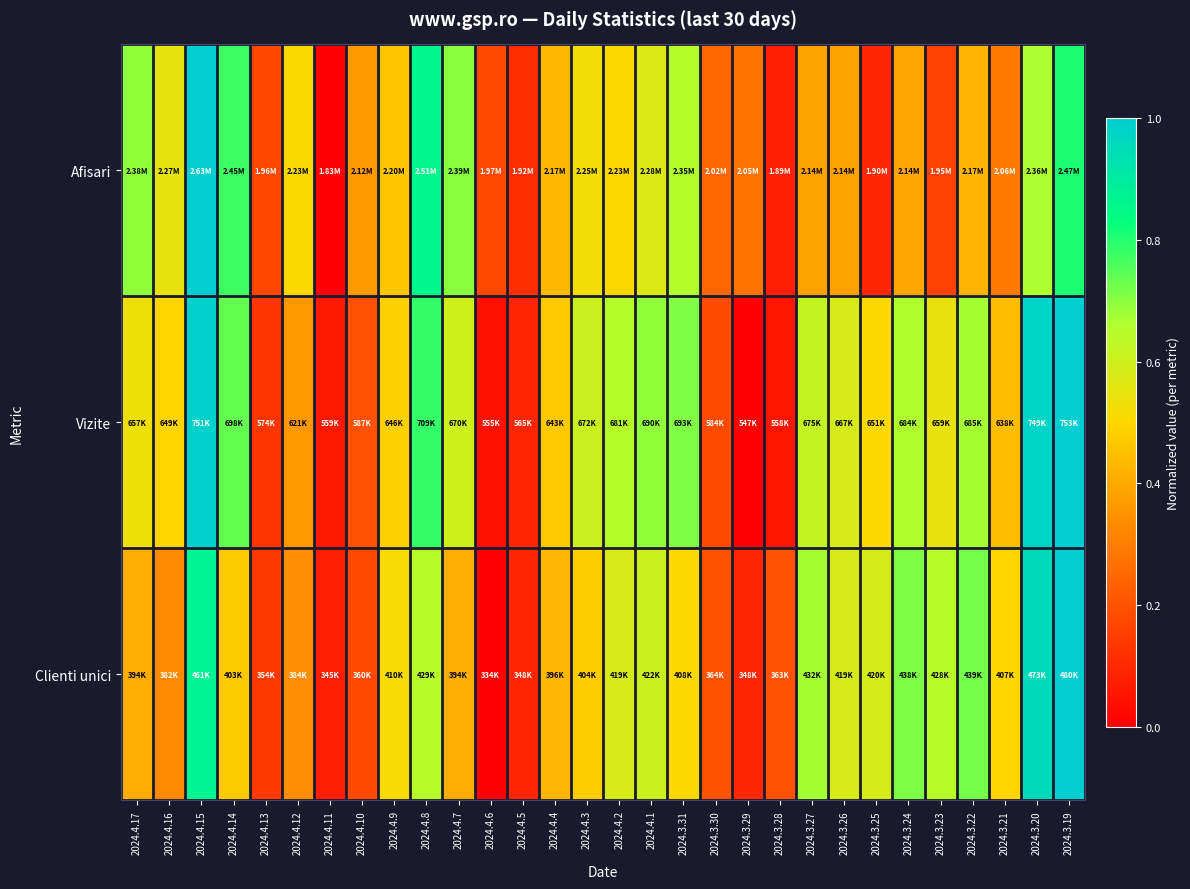

Reading left to right, what are all the values shown in this chart?

Afisari: 2024.4.17=0.7	2024.4.16=0.6	2024.4.15=1.0	2024.4.14=0.8	2024.4.13=0.2	2024.4.12=0.5	2024.4.11=0.0	2024.4.10=0.4	2024.4.9=0.5	2024.4.8=0.9	2024.4.7=0.7	2024.4.6=0.2	2024.4.5=0.1	2024.4.4=0.4	2024.4.3=0.5	2024.4.2=0.5	2024.4.1=0.6	2024.3.31=0.7	2024.3.30=0.2	2024.3.29=0.3	2024.3.28=0.1	2024.3.27=0.4	2024.3.26=0.4	2024.3.25=0.1	2024.3.24=0.4	2024.3.23=0.2	2024.3.22=0.4	2024.3.21=0.3	2024.3.20=0.7	2024.3.19=0.8
Vizite: 2024.4.17=0.5	2024.4.16=0.5	2024.4.15=1.0	2024.4.14=0.7	2024.4.13=0.1	2024.4.12=0.4	2024.4.11=0.1	2024.4.10=0.2	2024.4.9=0.5	2024.4.8=0.8	2024.4.7=0.6	2024.4.6=0.0	2024.4.5=0.1	2024.4.4=0.5	2024.4.3=0.6	2024.4.2=0.6	2024.4.1=0.7	2024.3.31=0.7	2024.3.30=0.2	2024.3.29=0.0	2024.3.28=0.1	2024.3.27=0.6	2024.3.26=0.6	2024.3.25=0.5	2024.3.24=0.7	2024.3.23=0.5	2024.3.22=0.7	2024.3.21=0.4	2024.3.20=1.0	2024.3.19=1.0
Clienti unici: 2024.4.17=0.4	2024.4.16=0.3	2024.4.15=0.9	2024.4.14=0.5	2024.4.13=0.1	2024.4.12=0.3	2024.4.11=0.1	2024.4.10=0.2	2024.4.9=0.5	2024.4.8=0.6	2024.4.7=0.4	2024.4.6=0.0	2024.4.5=0.1	2024.4.4=0.4	2024.4.3=0.5	2024.4.2=0.6	2024.4.1=0.6	2024.3.31=0.5	2024.3.30=0.2	2024.3.29=0.1	2024.3.28=0.2	2024.3.27=0.7	2024.3.26=0.6	2024.3.25=0.6	2024.3.24=0.7	2024.3.23=0.6	2024.3.22=0.7	2024.3.21=0.5	2024.3.20=1.0	2024.3.19=1.0